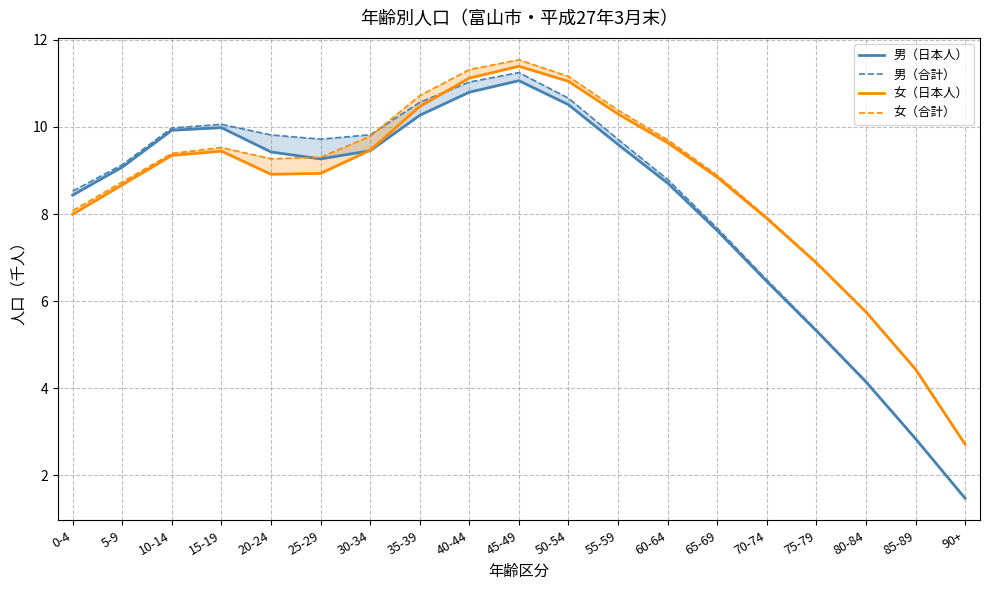

At which category does the chart reach its minimum across all series?

90+